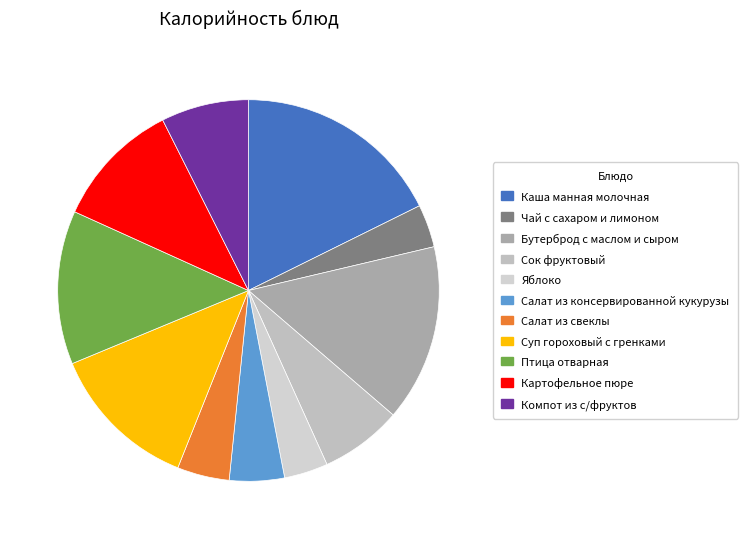

Is there any slice that represents more than half of the pie?

No